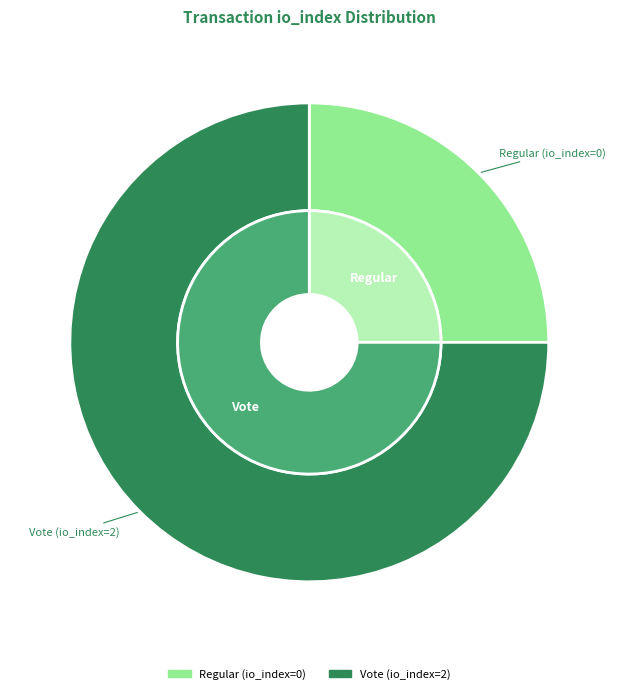

Which category has the smallest portion of the pie?

Regular (io_index=0)